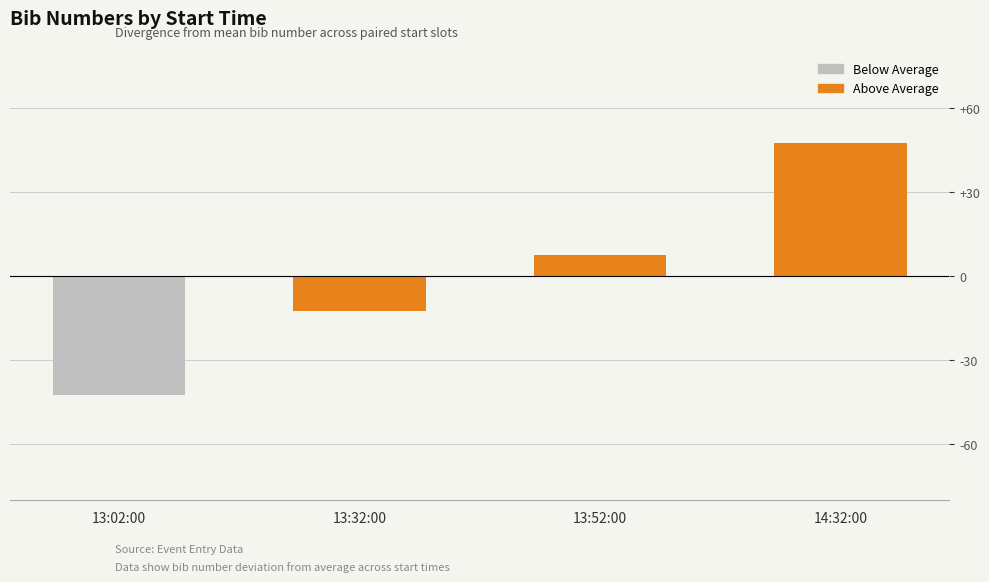

What is the value of the 1st bar from the left?

-42.5